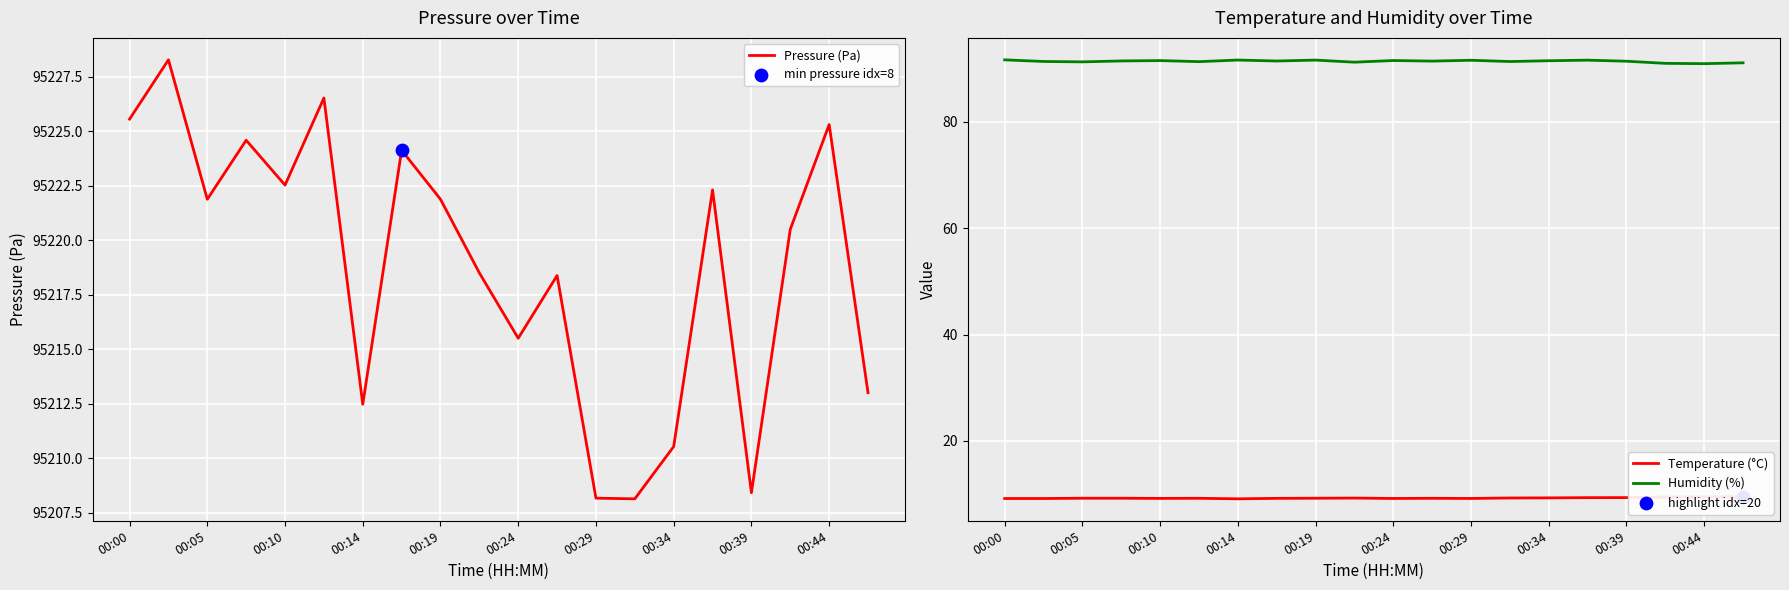

What are all the series names shown in the legend?

Pressure (Pa), Temperature (°C), Humidity (%)